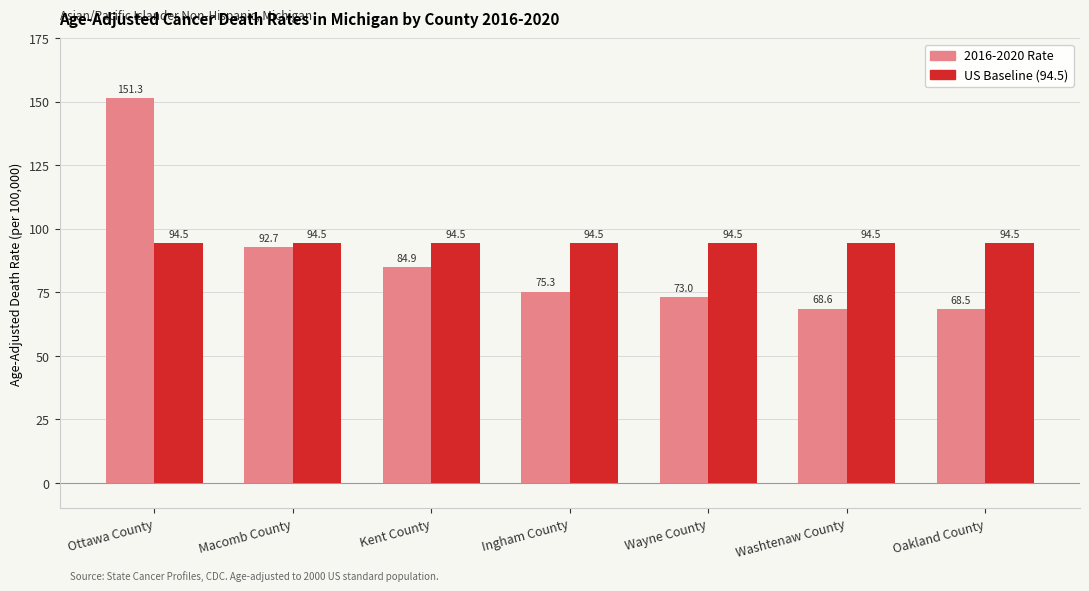

What position from the right is Ottawa County?

7